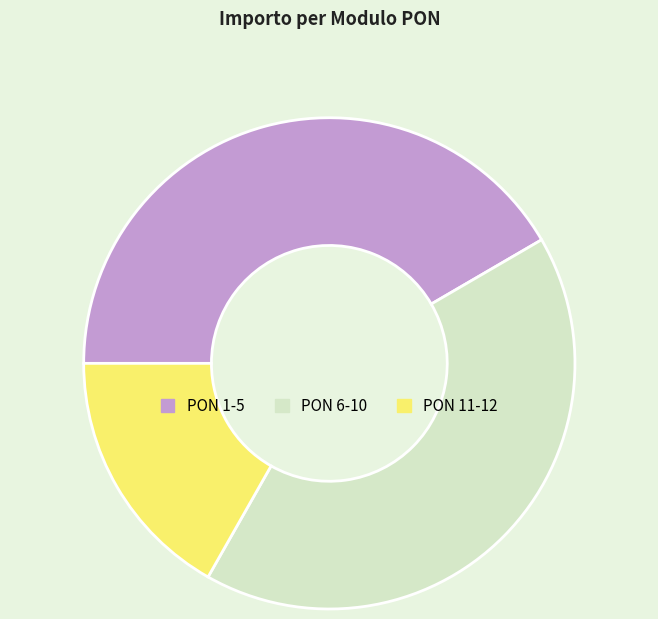

Which category has the smallest portion of the pie?

PON 11-12